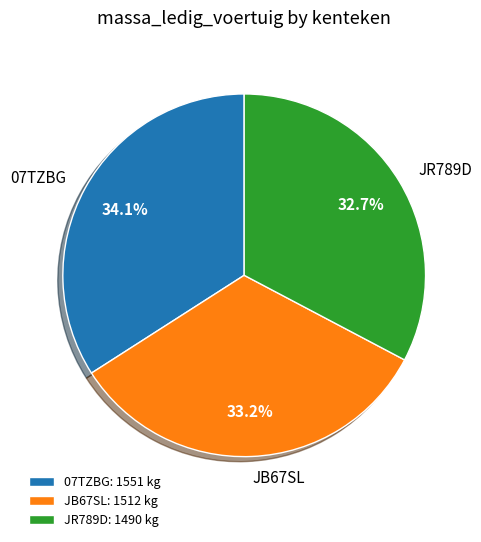

How many slices are in this pie chart?

3